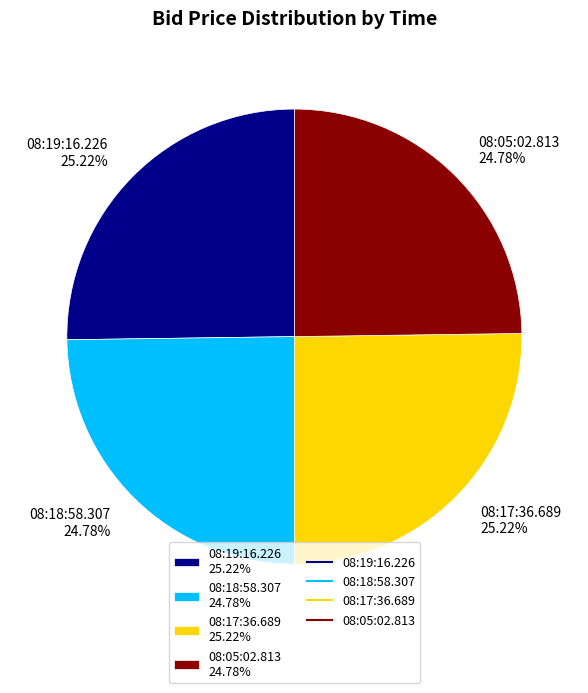

How many slices are in this pie chart?

4